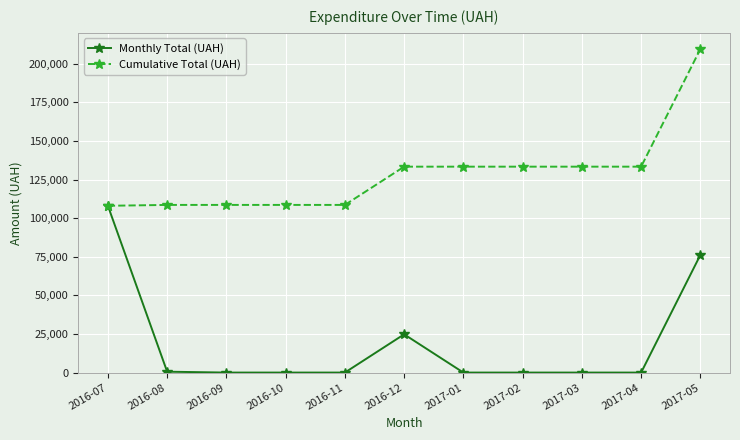

The value of Cumulative Total (UAH) at 2017-04 is 133381.1. True or false?

True